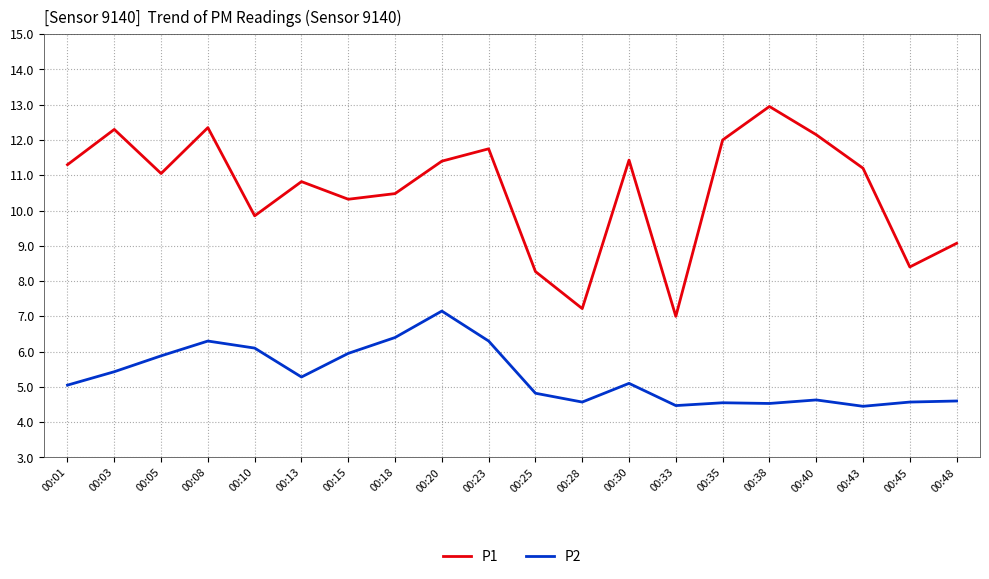

True or false: P1 and P2 cross at least once.

False